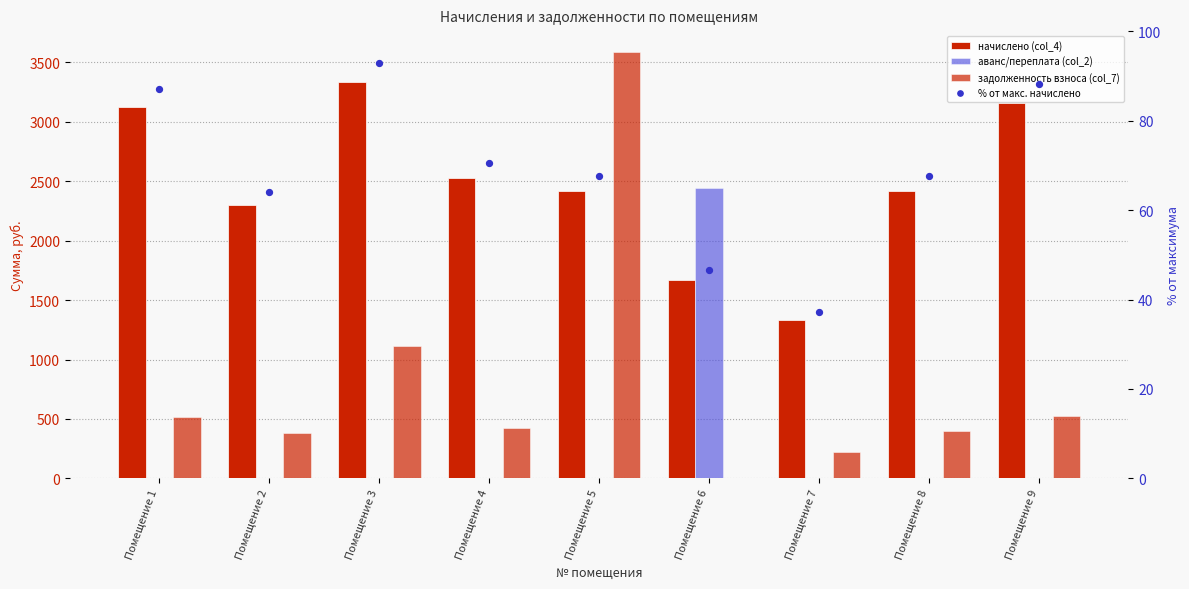

What is the total value across all series at Помещение 5?

6069.8